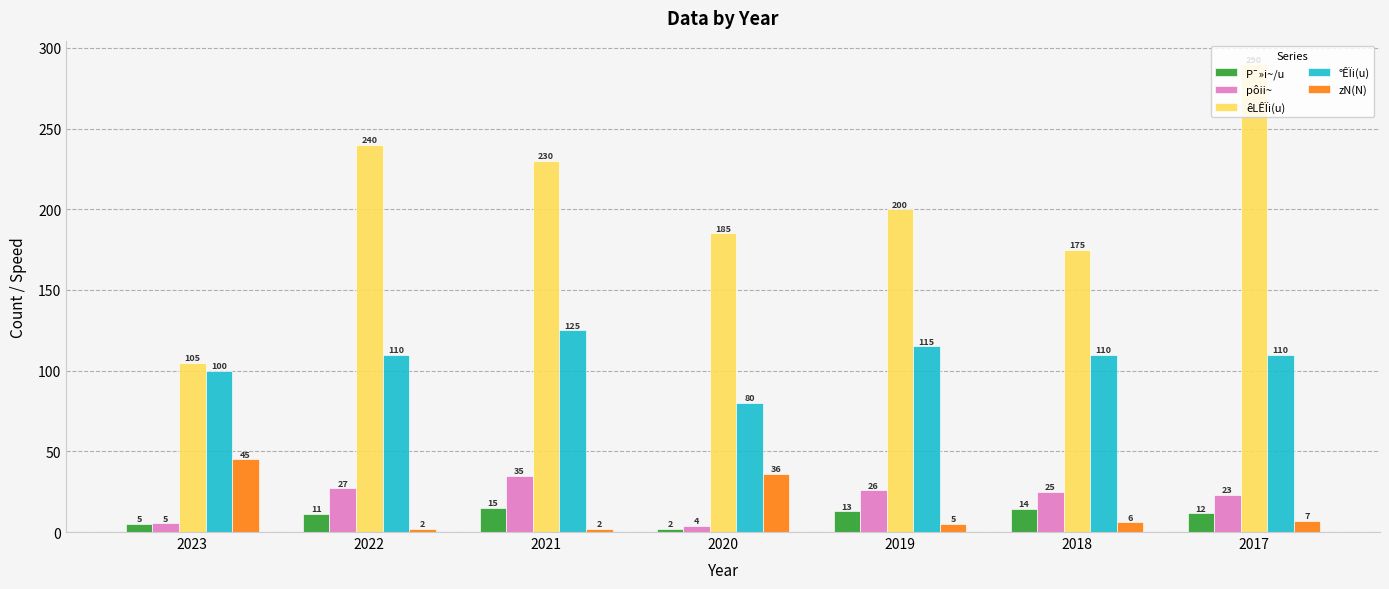

What is the approximate value of P¯»i~/u at 2022?

11.3